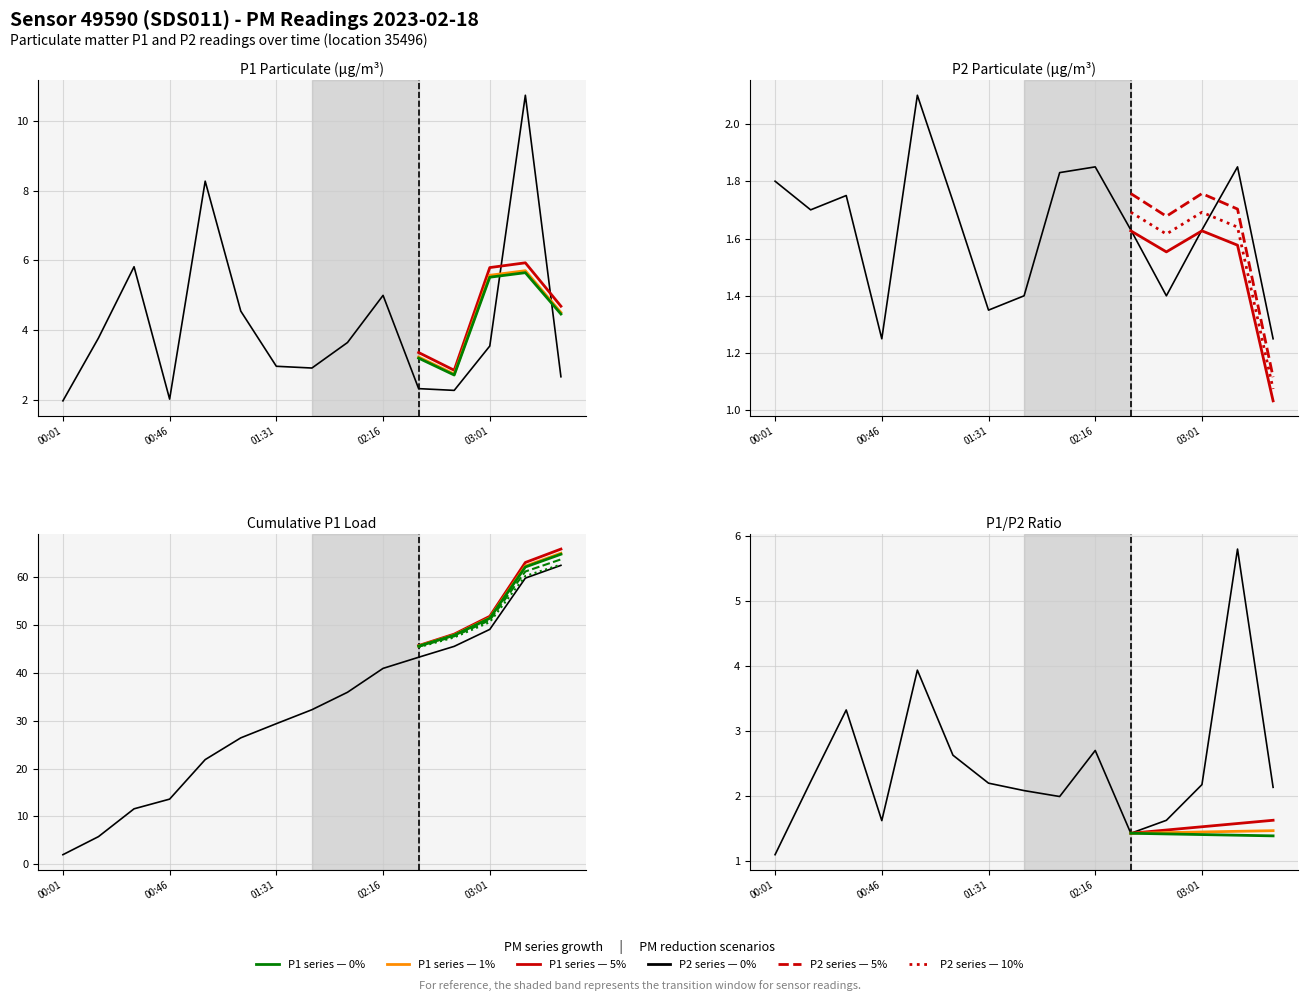

Where does the P1 series first go above 3?

00:16